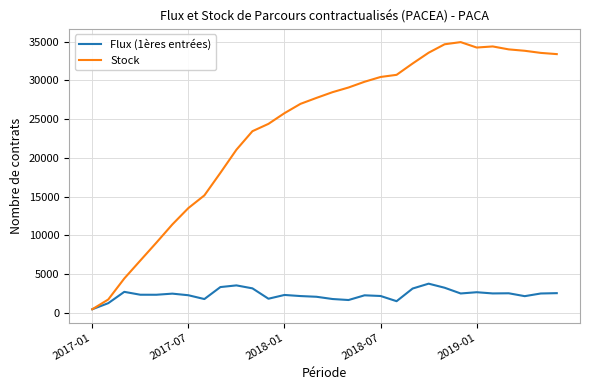

Rank the series by their average value, from highest to lowest.

Stock, Flux (1ères entrées)